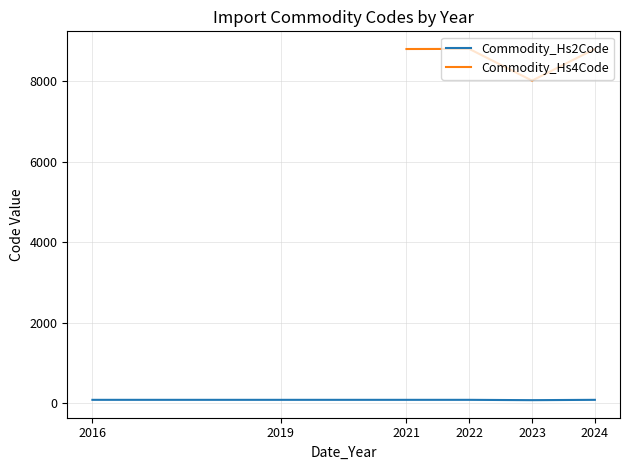

Which series has the largest total across all categories?

Commodity_Hs2Code